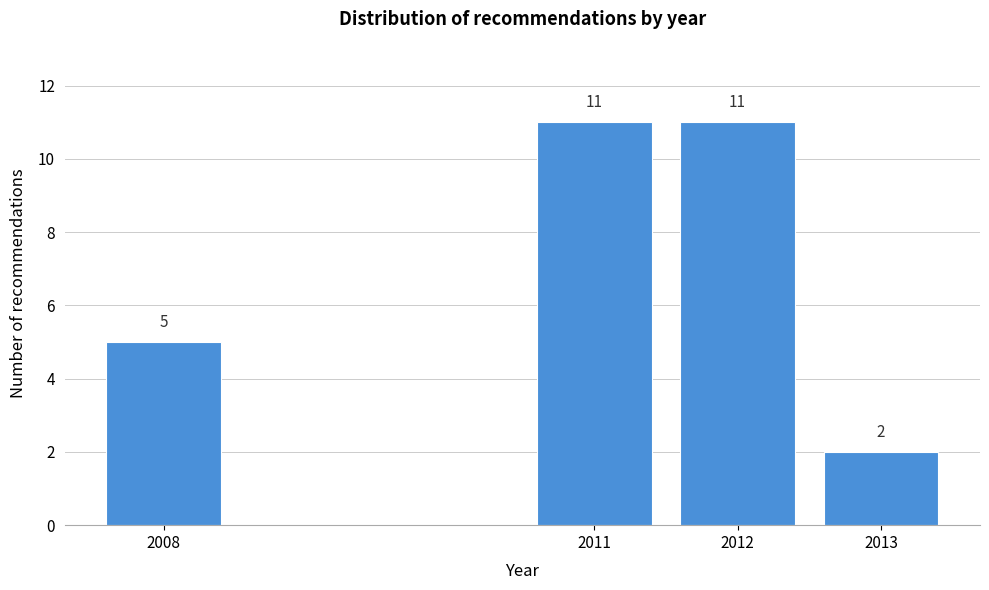

Reading left to right, extract all data points from this chart.

2008=5	2011=11	2012=11	2013=2